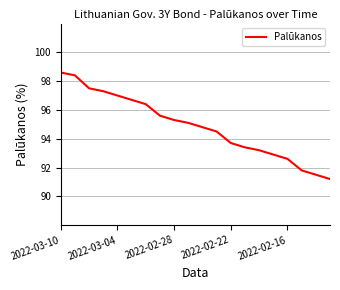

What is the maximum value shown in the chart?

98.6